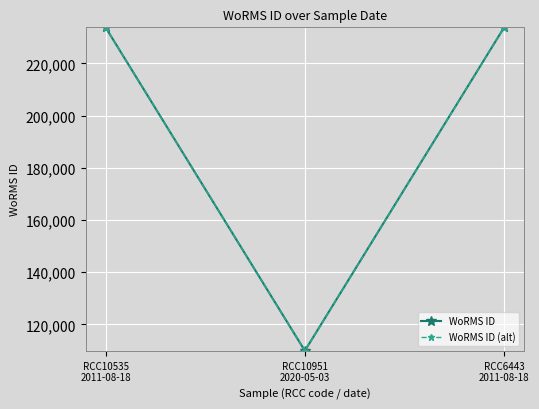

What is the value of the WoRMS ID point at the 3rd from the left?

233820.0